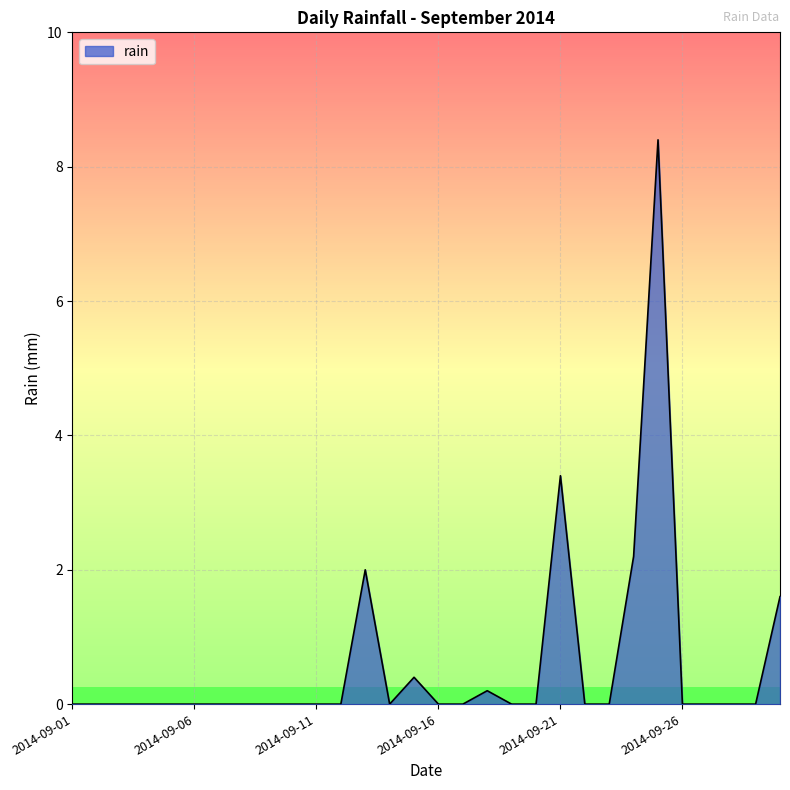

What is the difference between the maximum and minimum values?

8.4